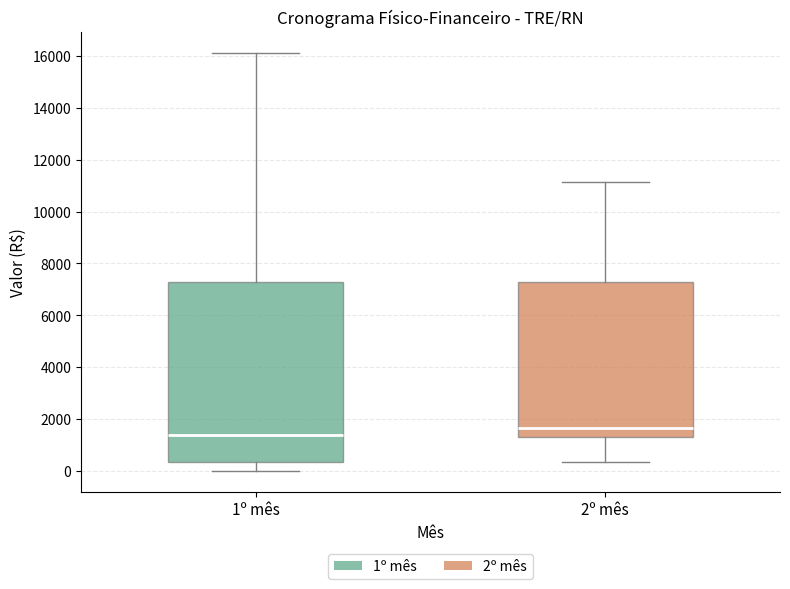

Reading left to right, read every box against the y-axis: the position of its median line, the range the box covers, and the ends of its whiskers. The values are not printed on the chart, so give them approximately, as read against the axis.

1º mês: median 1400, box 400 to 7400, whiskers 0 to 16200
2º mês: median 1600, box 1400 to 7400, whiskers 400 to 11200